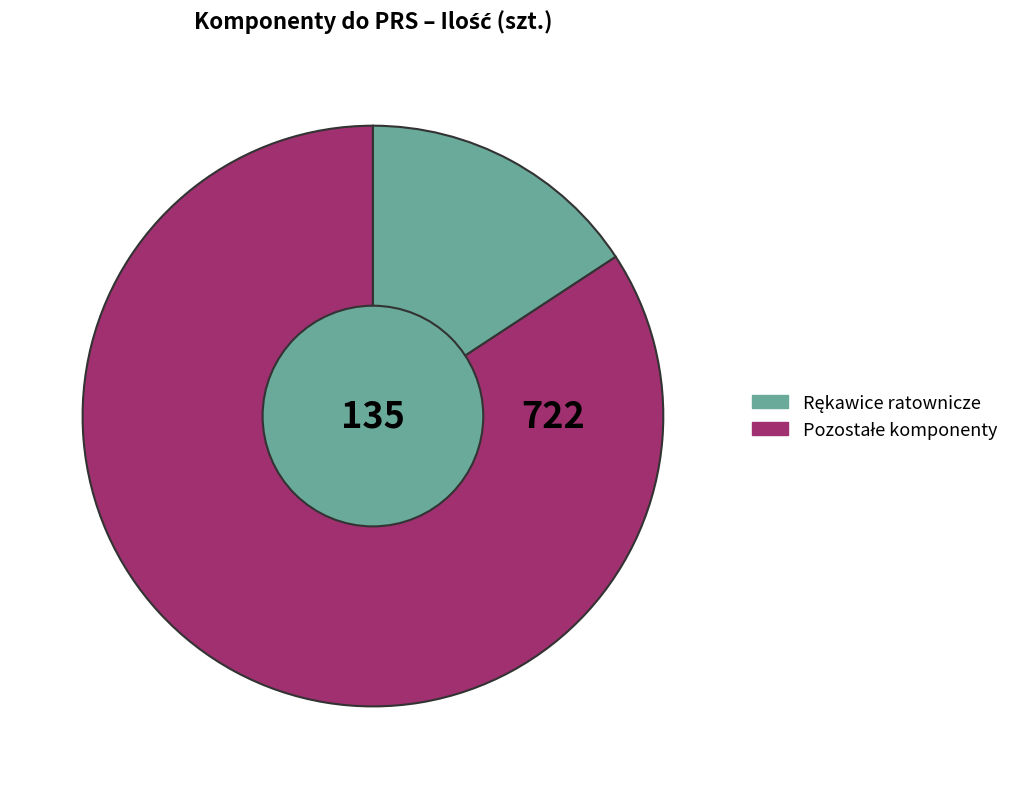

Is there any slice that represents more than half of the pie?

Yes